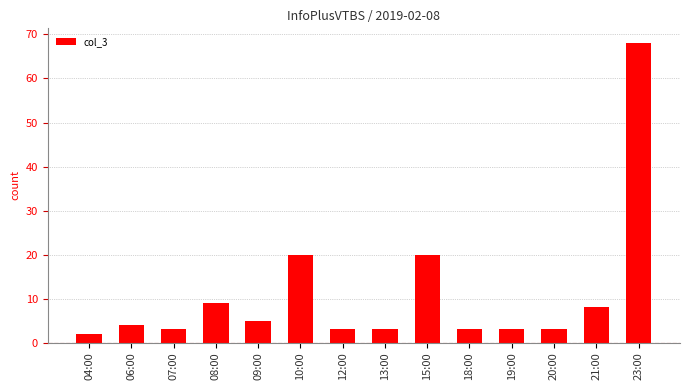

At which category does the chart reach its peak across all series?

23:00